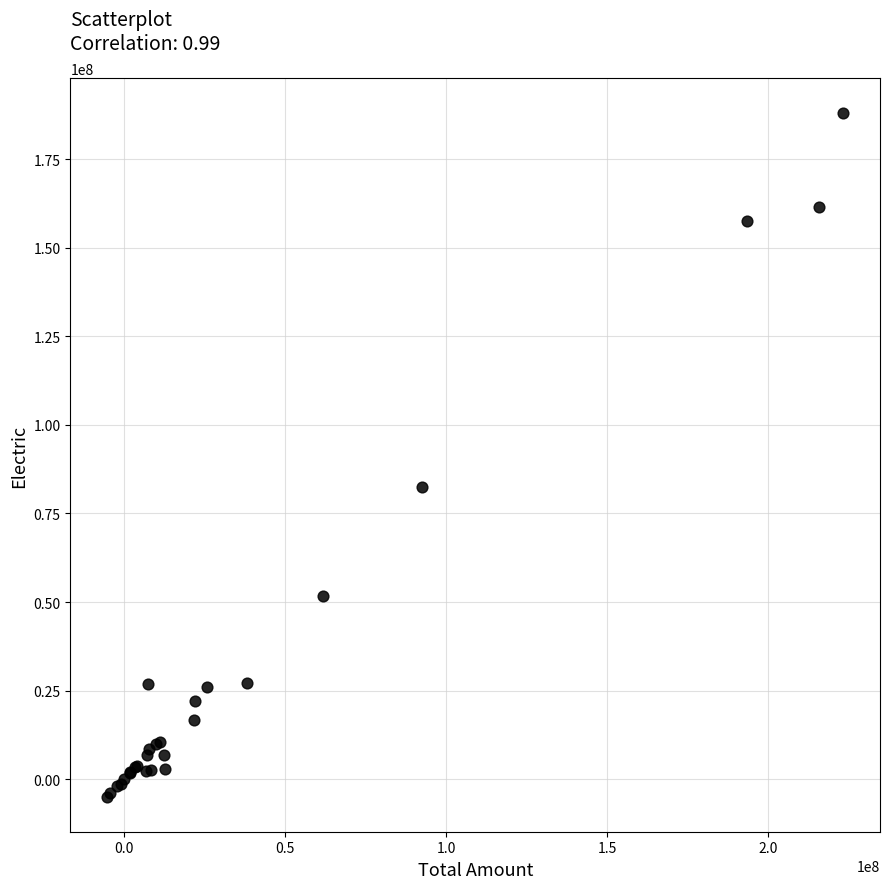

What Y value in the scatter plot is closest to 91508251?

82357540.3